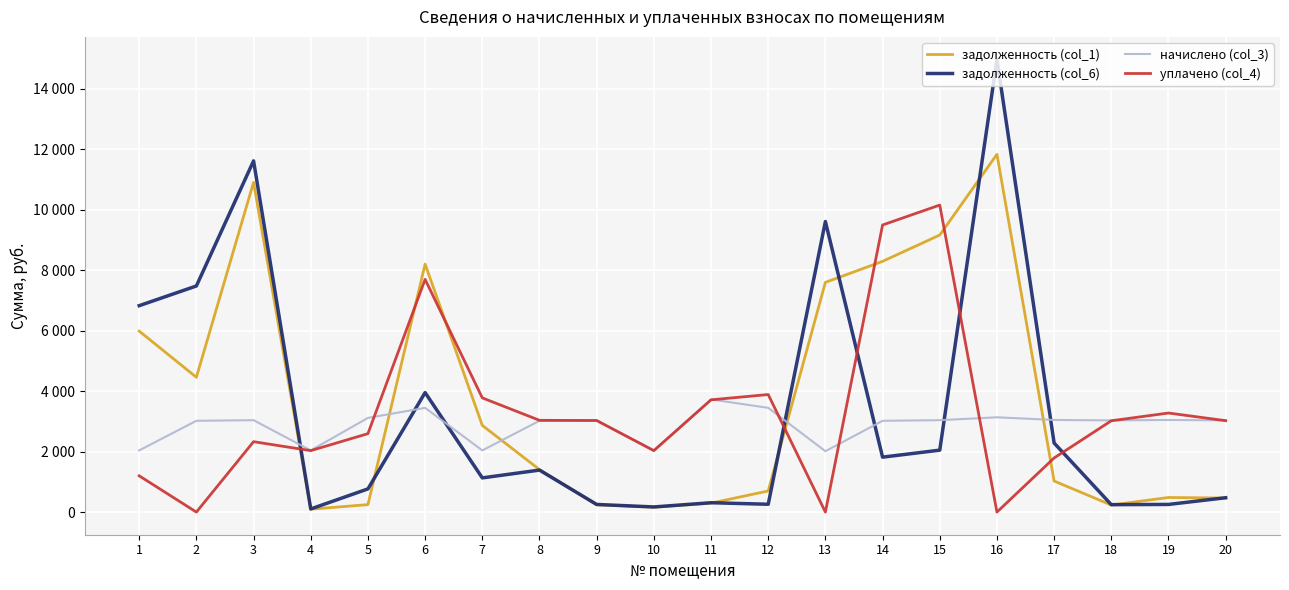

Is it true that уплачено (col_4) equals 9500.0 at 14?

True